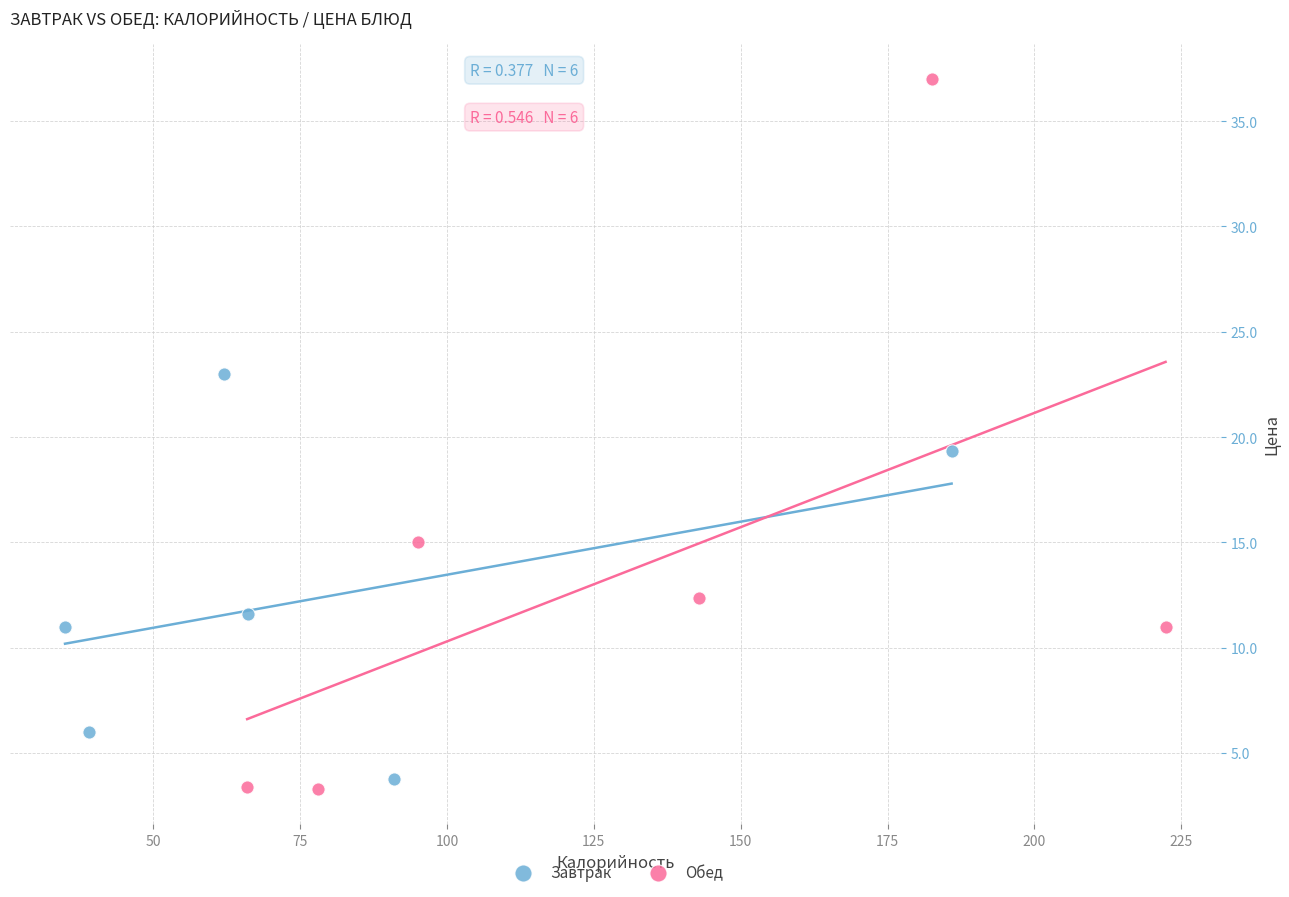

Which series has the largest Y range (max minus min)?

Обед